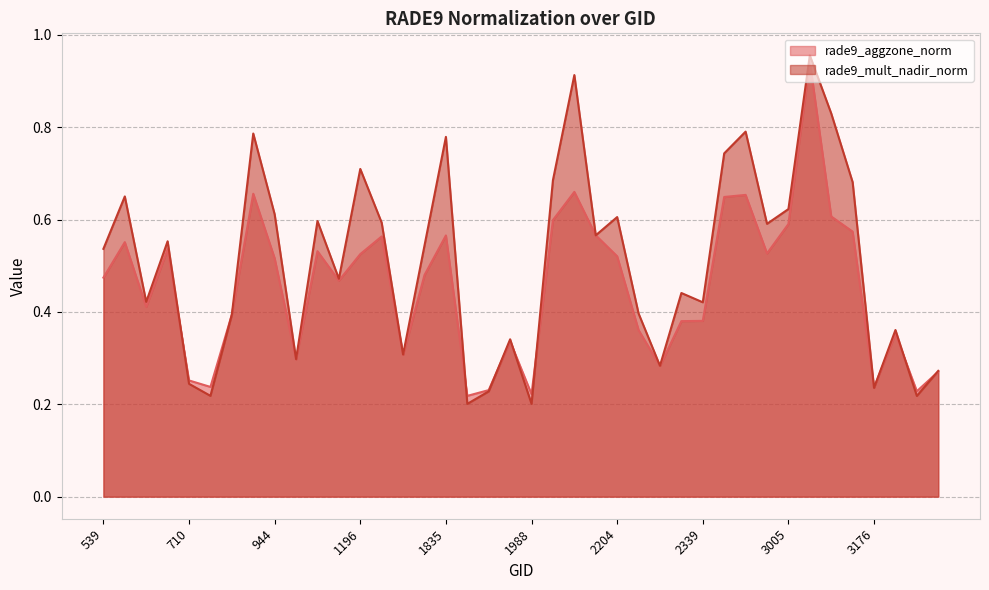

Which series changed the most between 593 and 1781?

rade9_mult_nadir_norm